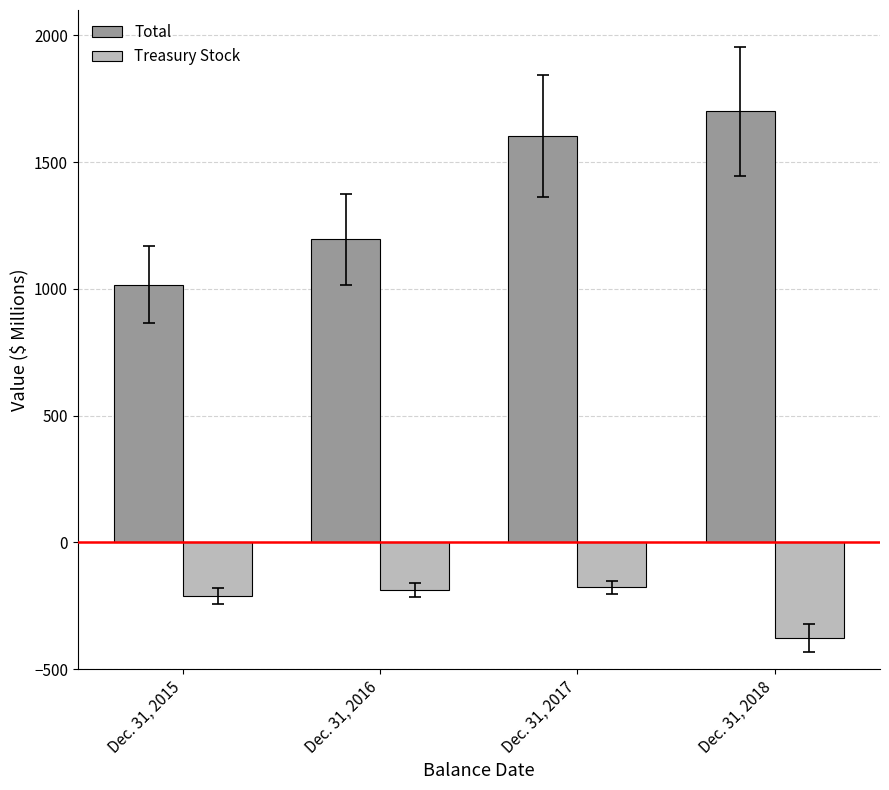

Which category has the lowest value in the Total series?

Dec. 31, 2015